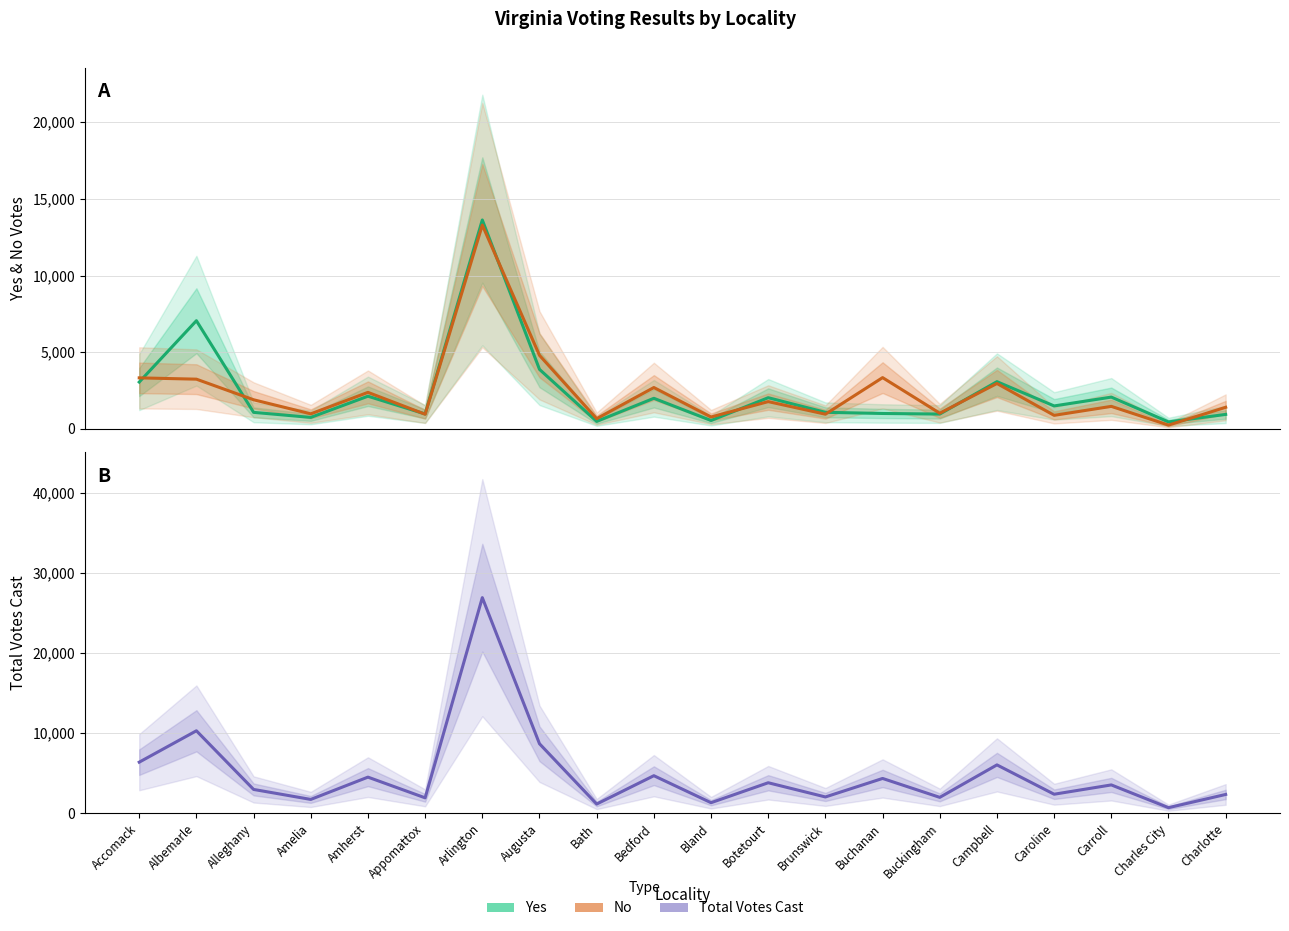

What are all the series names shown in the legend?

Yes, No, Total Votes Cast